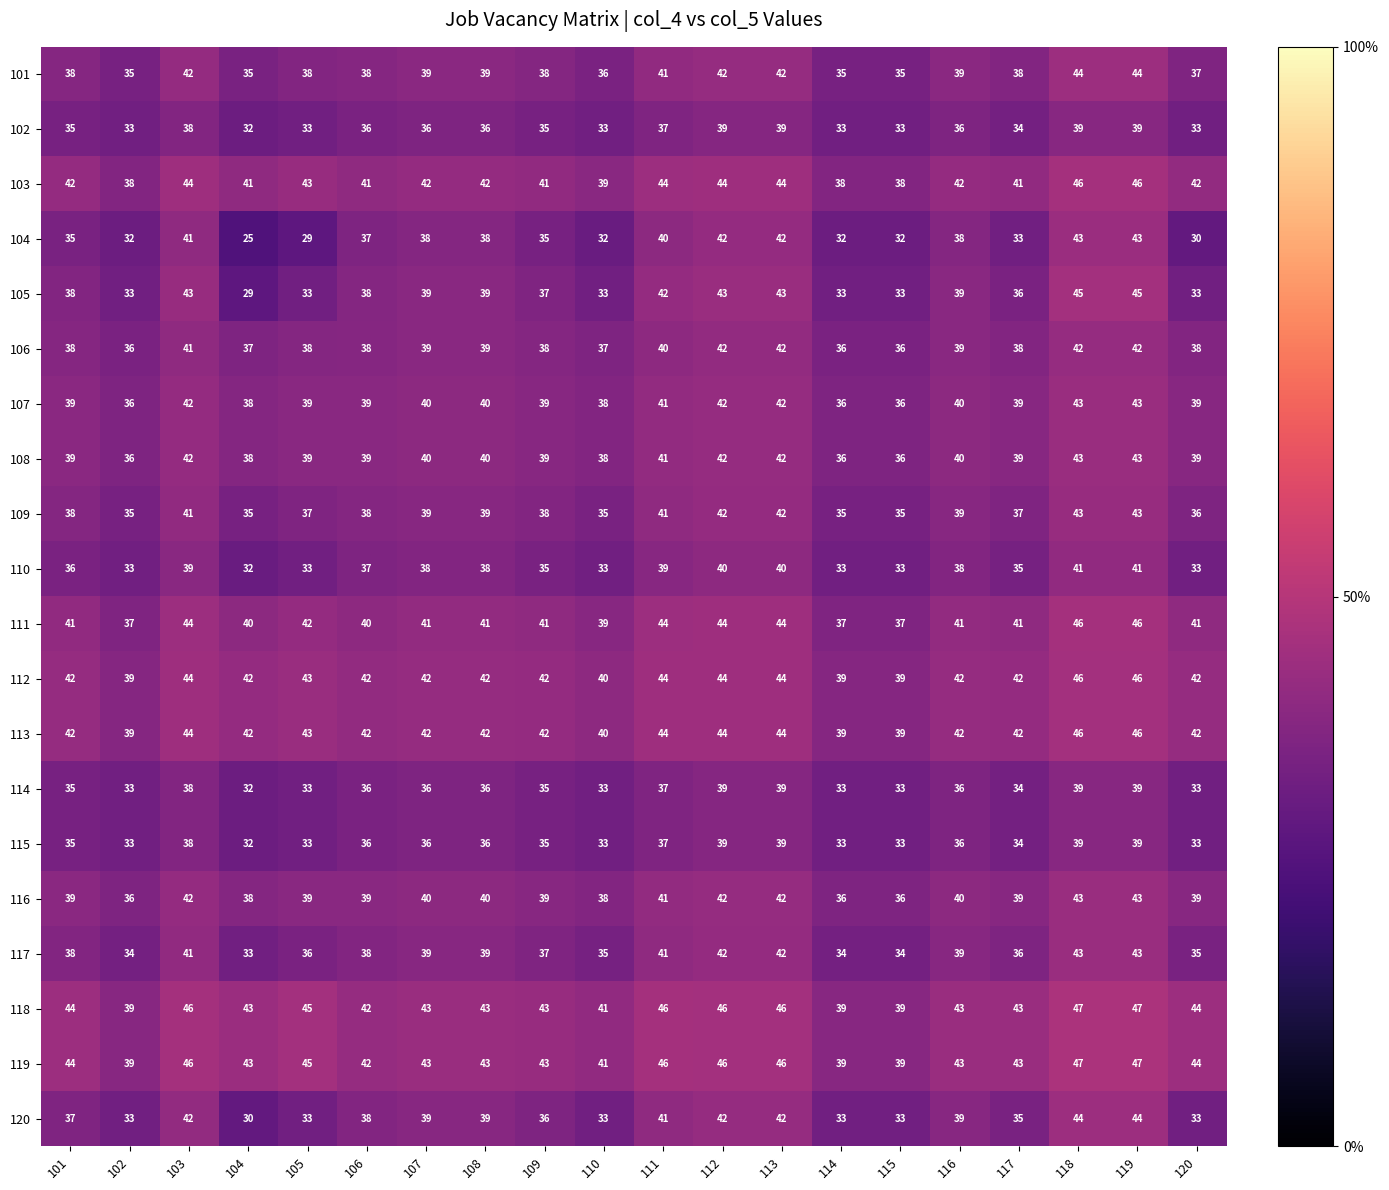

Count the 116 values in the range 39 to 42.

13